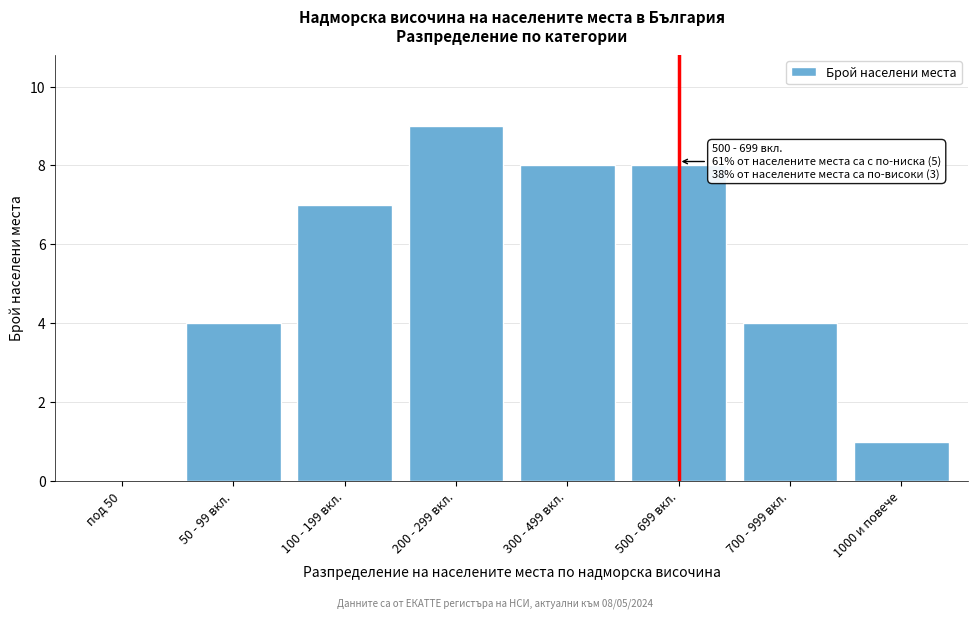

Reading left to right, list all the values displayed in this chart.

под 50=0	50 - 99 вкл.=4	100 - 199 вкл.=7	200 - 299 вкл.=9	300 - 499 вкл.=8	500 - 699 вкл.=8	700 - 999 вкл.=4	1000 и повече=1